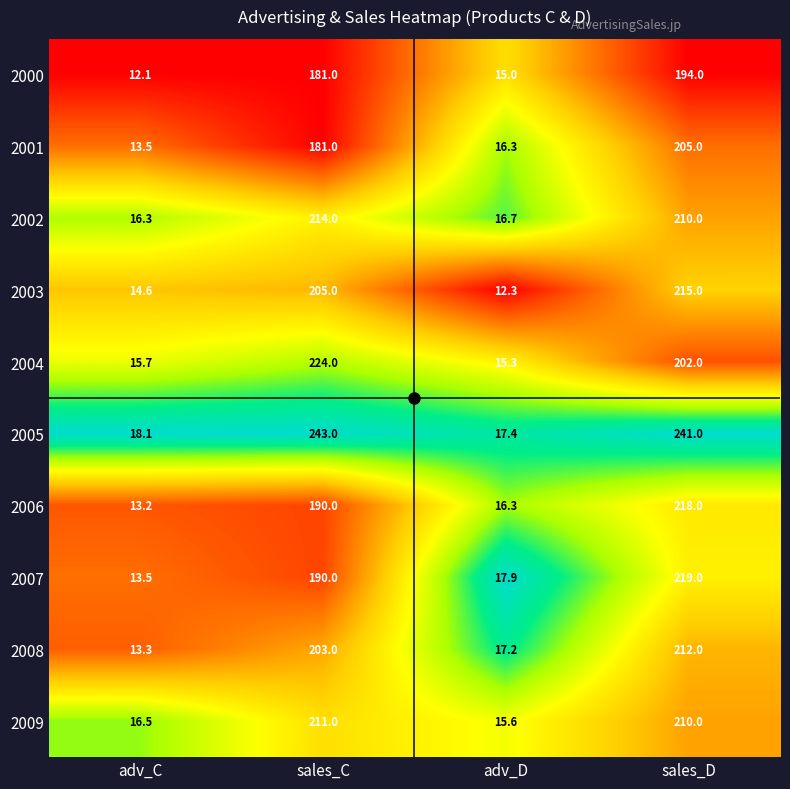

Is it true that 2000 equals 181.0 at sales_C?

True